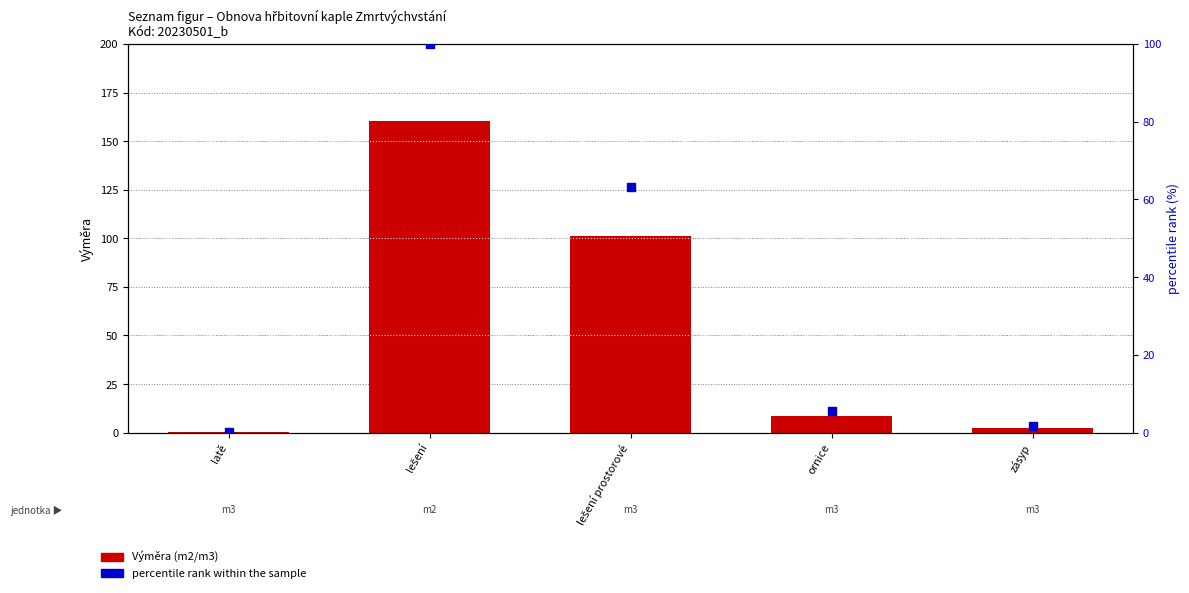

What are all the series names shown in the legend?

Výměra, percentile rank within the sample